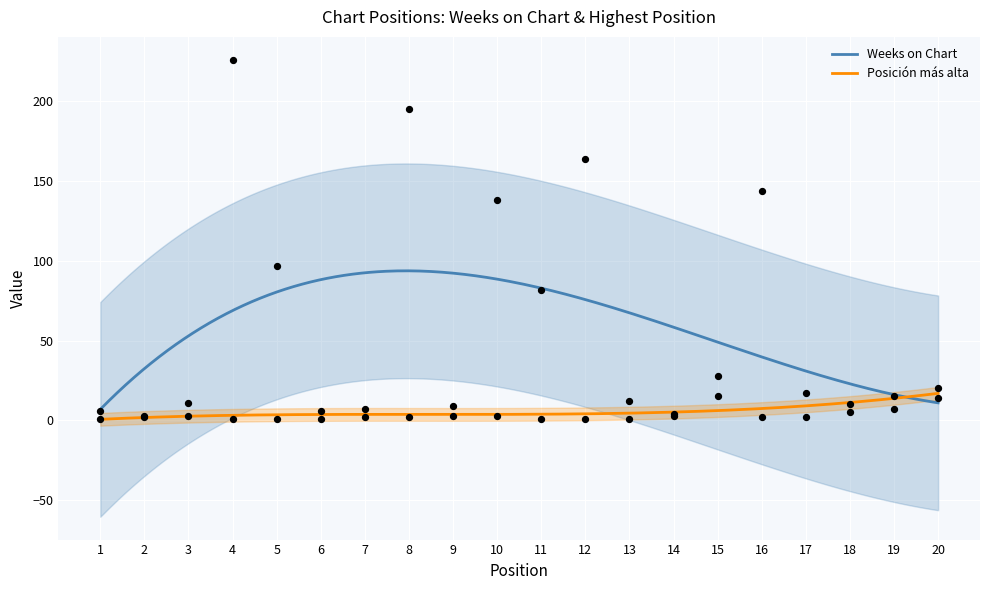

At how many categories does at least one series exceed 17?

9